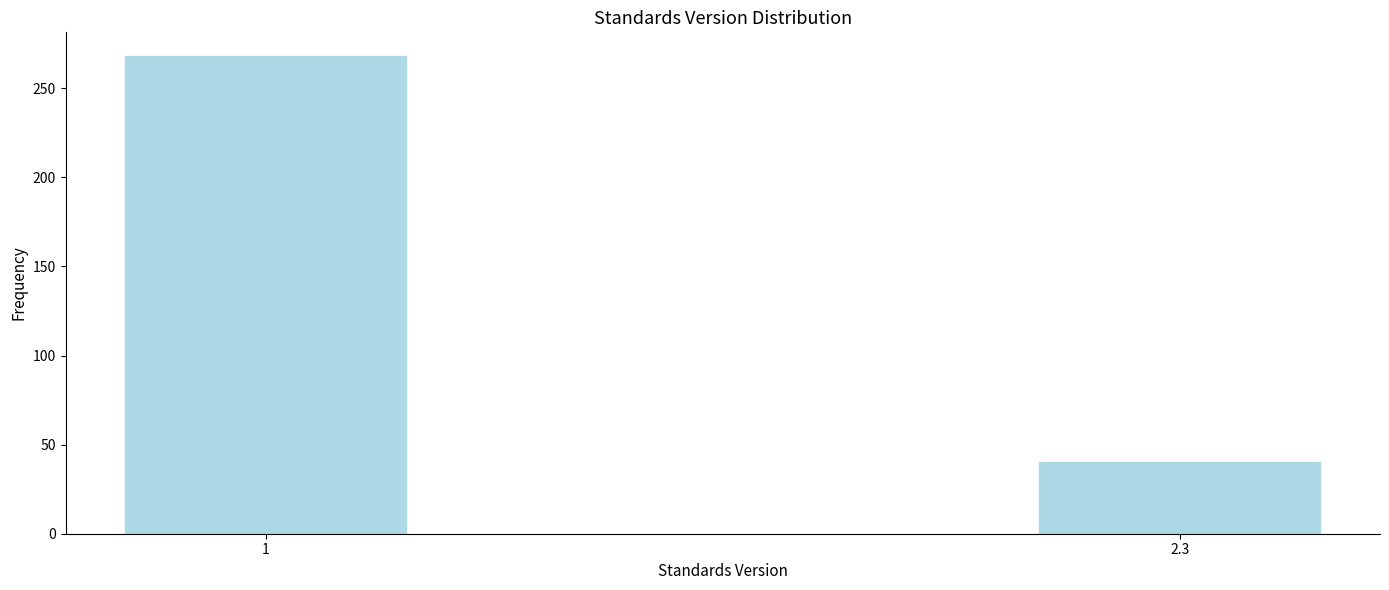

Reading left to right, list all the values displayed in this chart.

268	40